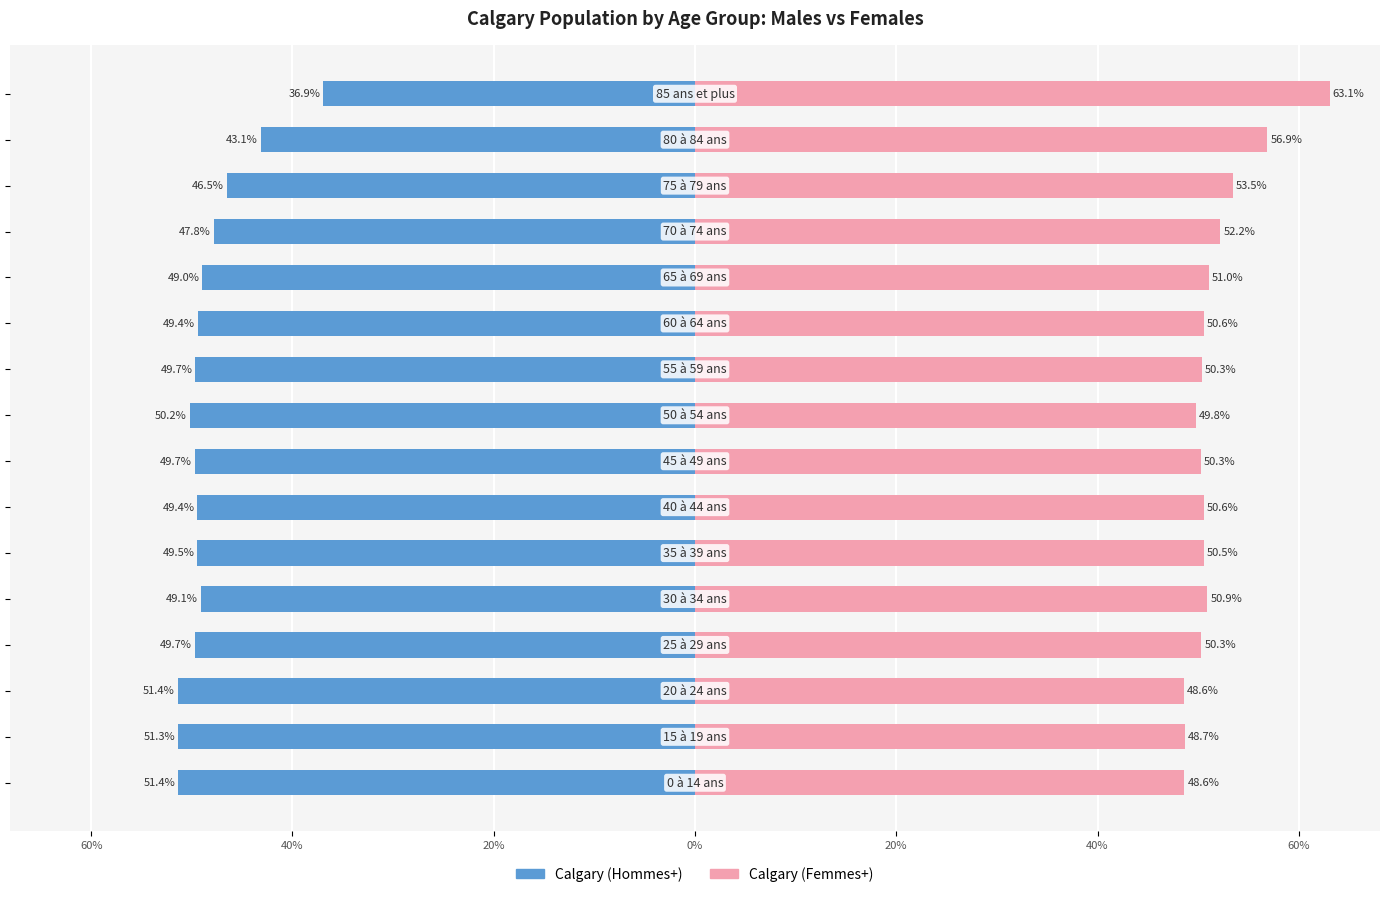

What is the approximate value of Calgary (Femmes+) at 9?

50.3